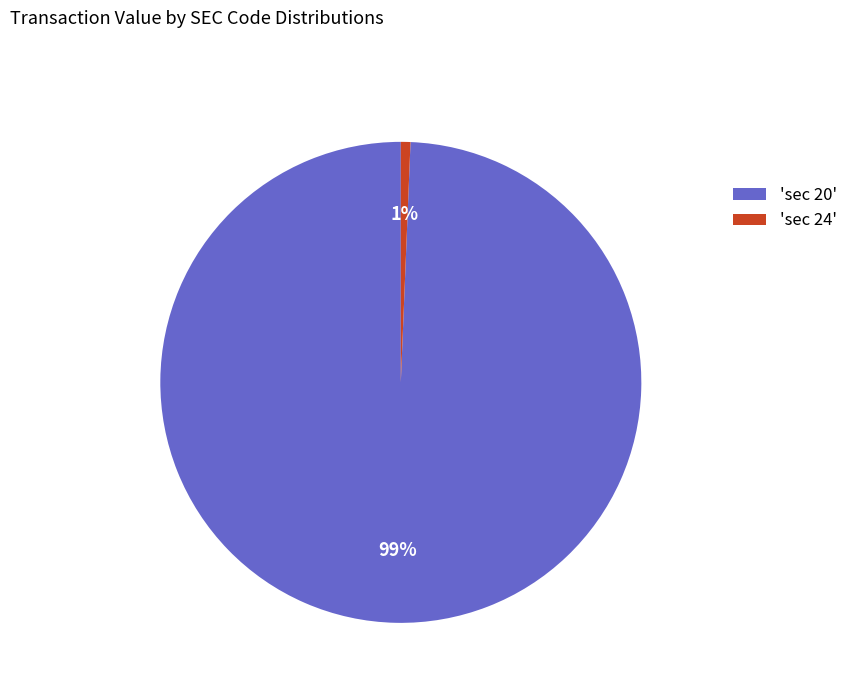

Which category has the biggest portion of the pie?

'sec 20'